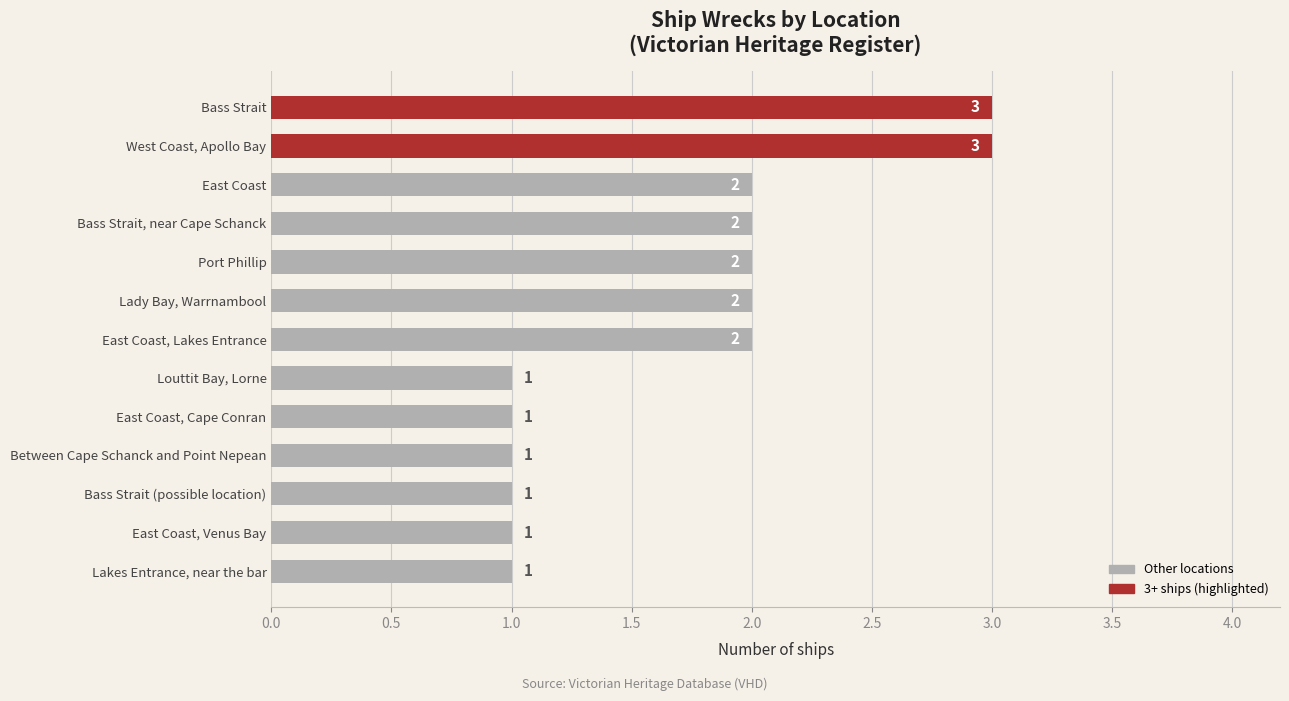

What is the sum of the values at East Coast and Louttit Bay, Lorne?

3